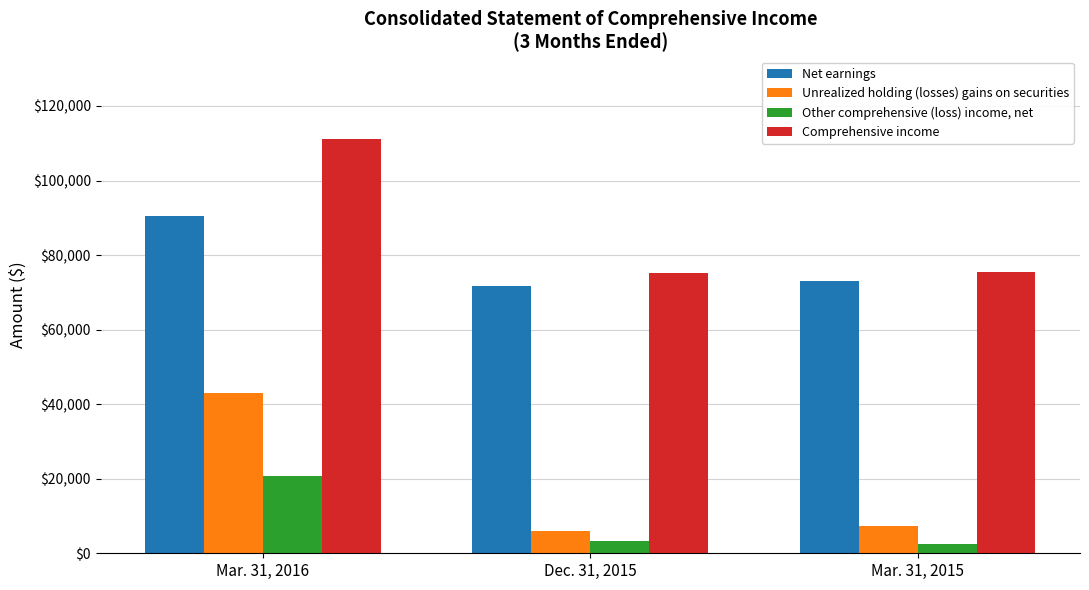

How many bars are there in each group?

4